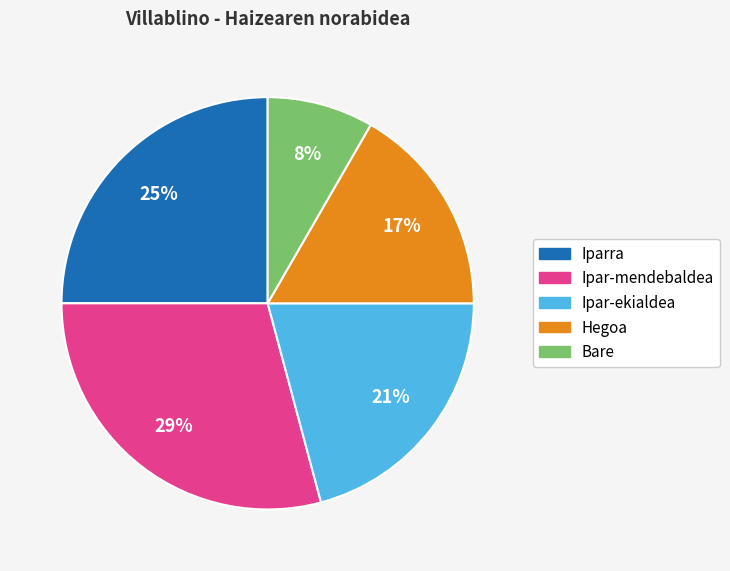

To the nearest percent, what portion does Bare represent?

8%